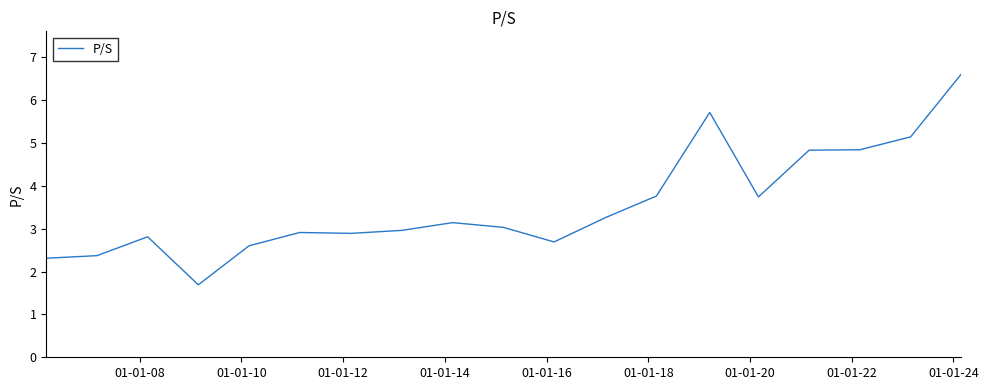

What is the minimum value shown in the chart?

1.7